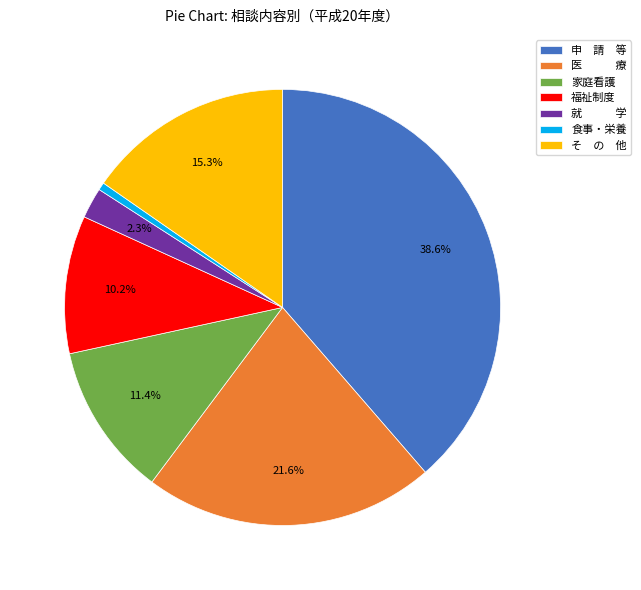

The 家庭看護 slice represents 11% of the pie. True or false?

True